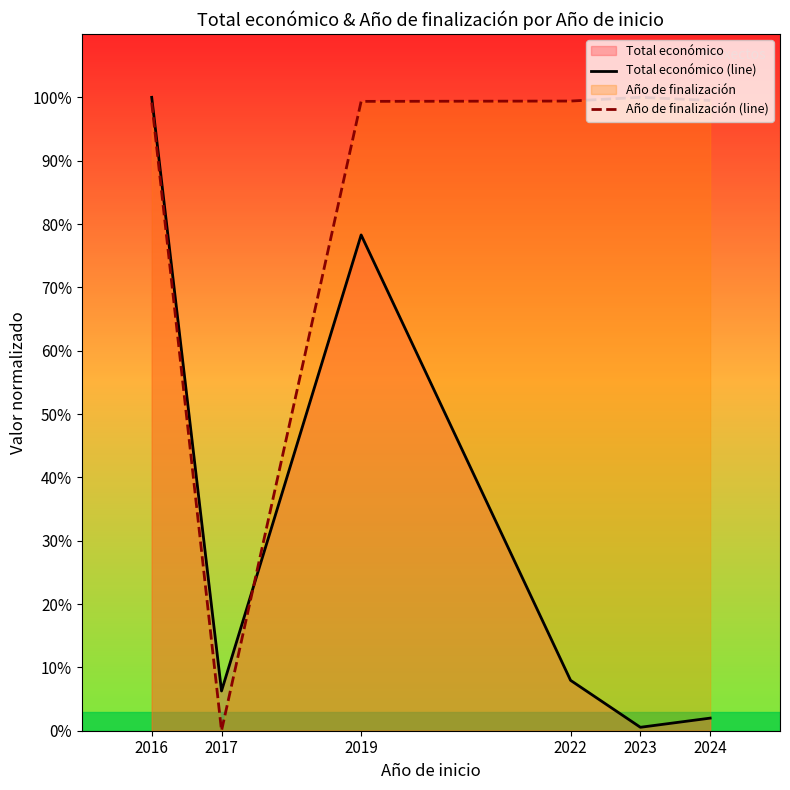

True or false: Año de finalización (line) has more than 1 interior local peaks.

False